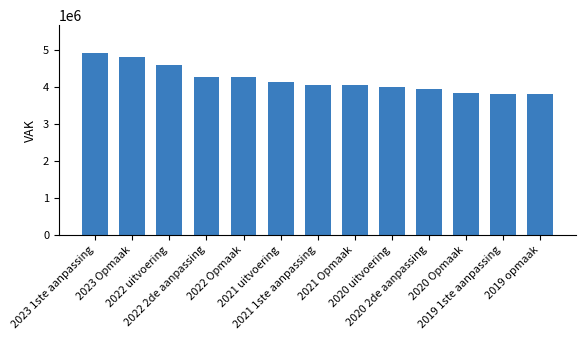

How many distinct data groups are displayed?

1